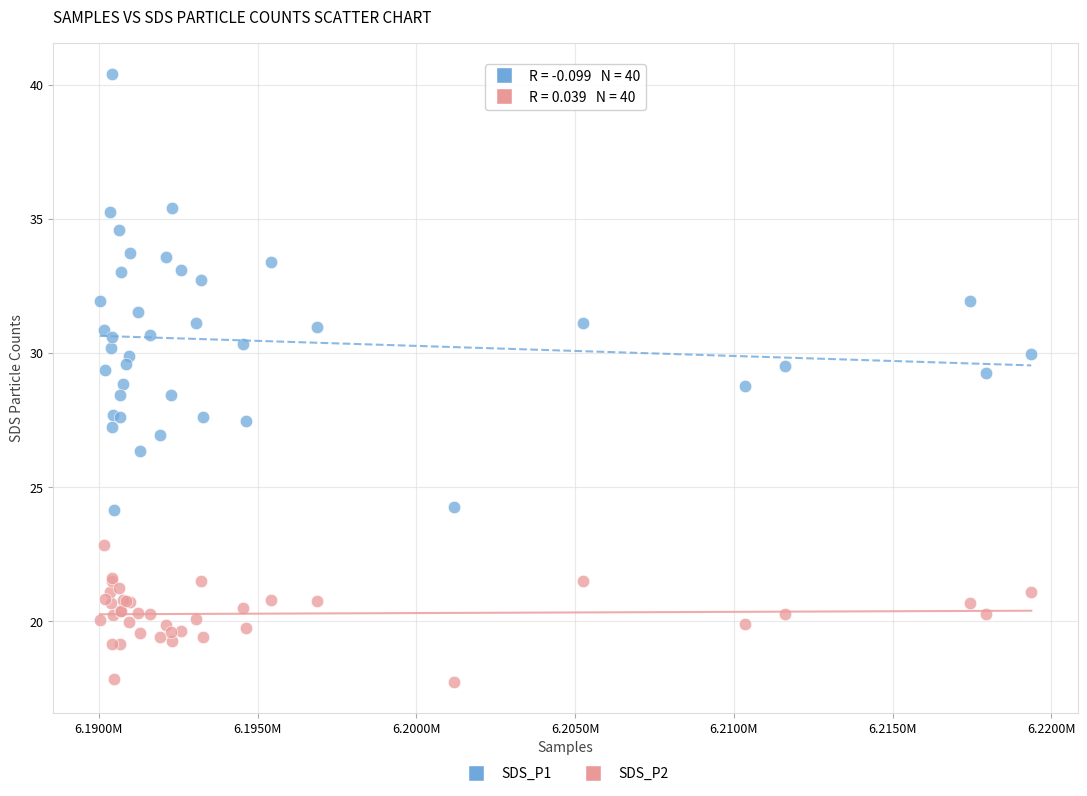

Which series contains the lowest Y value?

SDS_P2